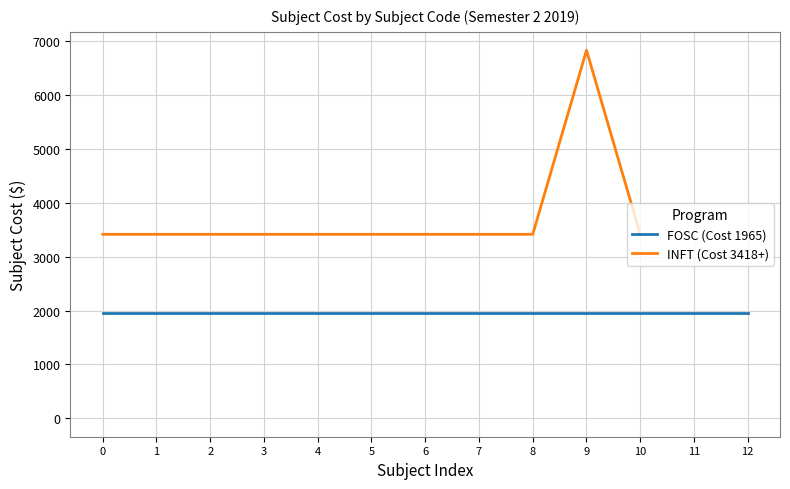

Is it true that INFT (Cost 3418+) equals 741 at 0?

False